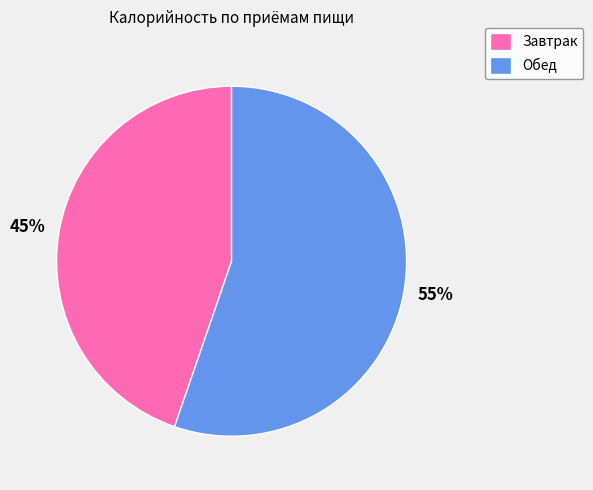

To the nearest percent, what is the combined percentage of Обед and Завтрак?

100%